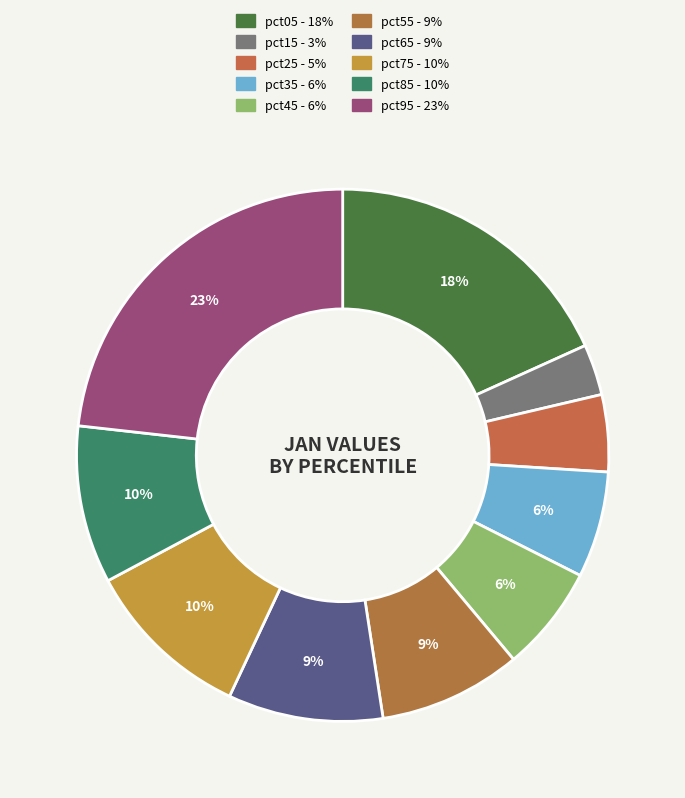

Rank the categories by value from lowest to highest.

pct15, pct25, pct35, pct45, pct55, pct65, pct85, pct75, pct05, pct95